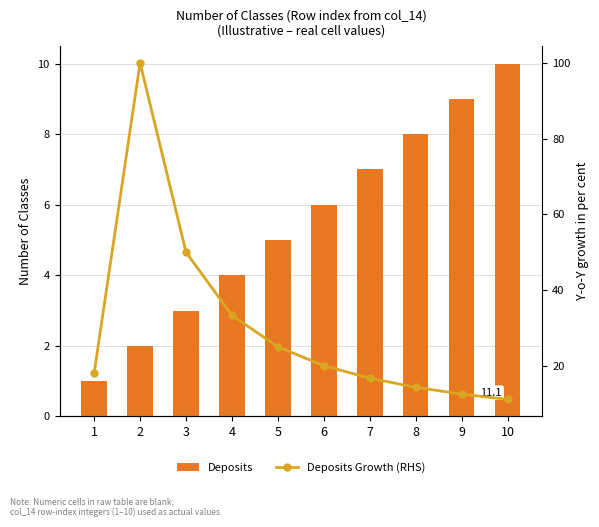

What is the value of the Deposits bar at the 1st from the left?

1.0